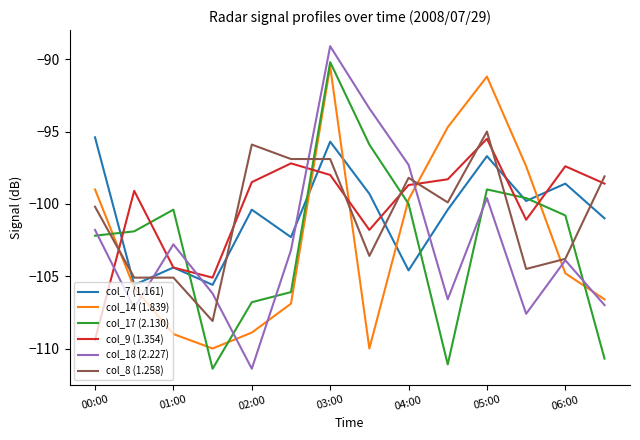

What is the minimum value for col_17 (2.130)?

-111.4